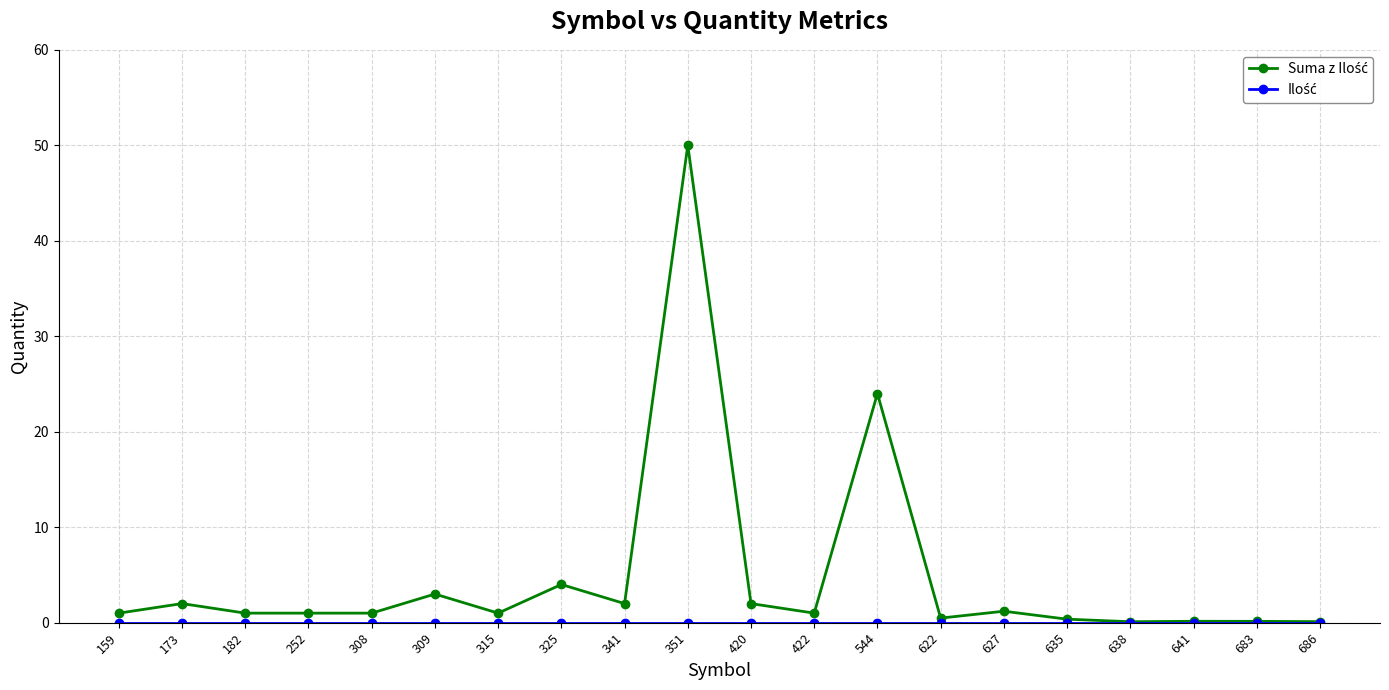

At which category is the sum across all series the highest?

351